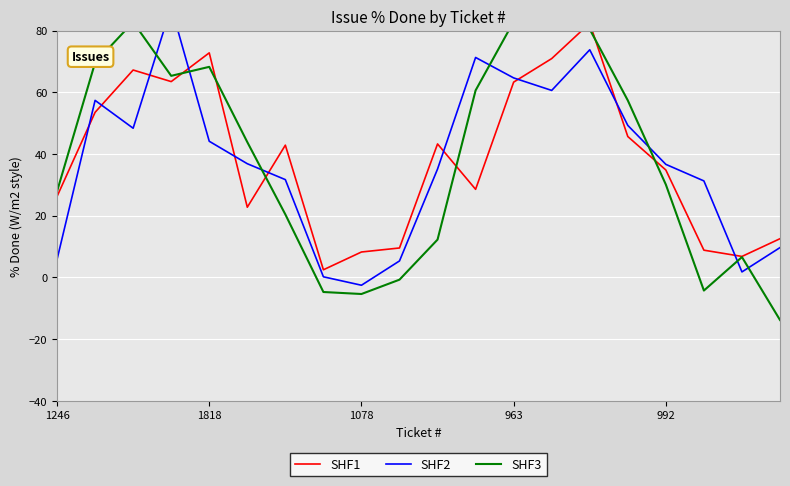

What are all the series names shown in the legend?

SHF1, SHF2, SHF3